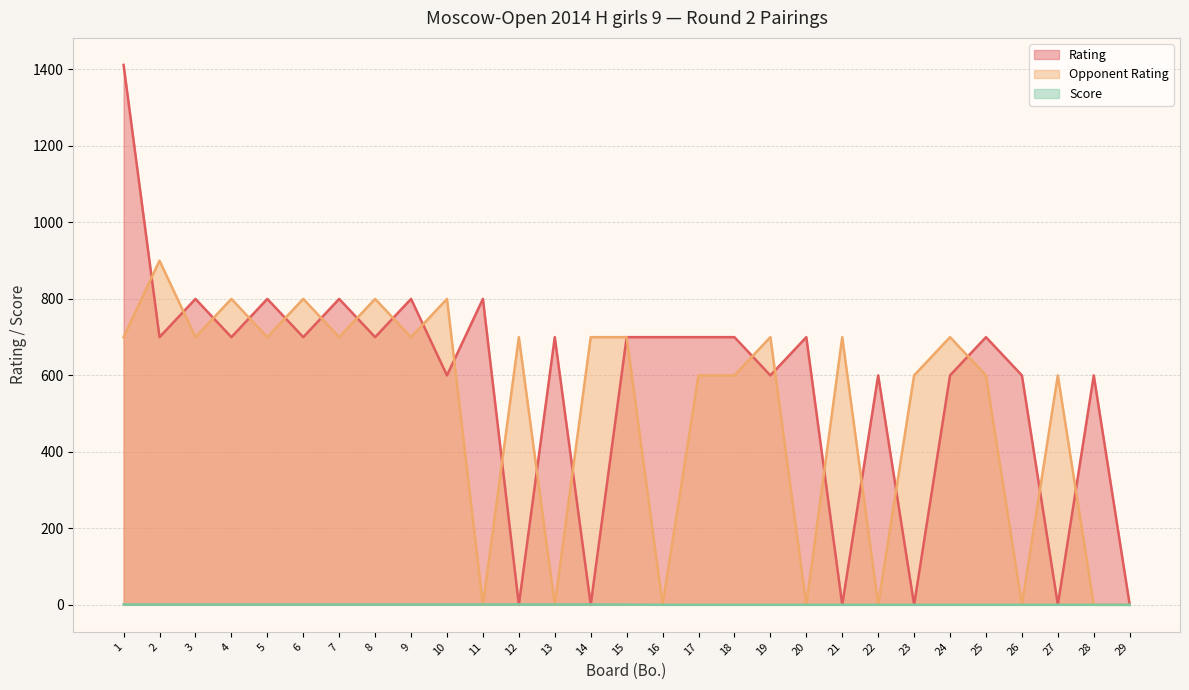

What is the value of the Opponent Rating point at the 18th from the left?

600.0